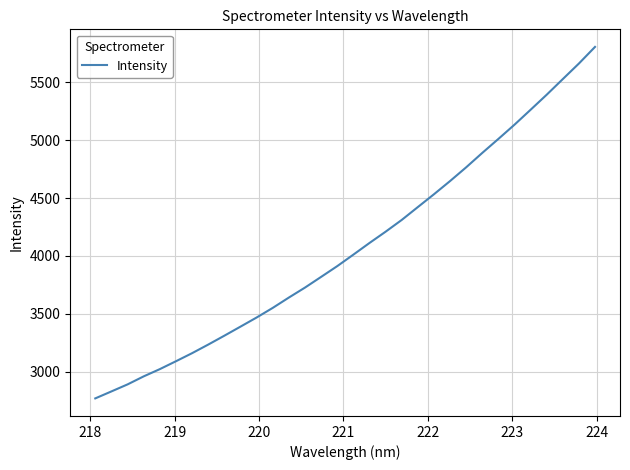

What is the smallest value displayed?

2769.3